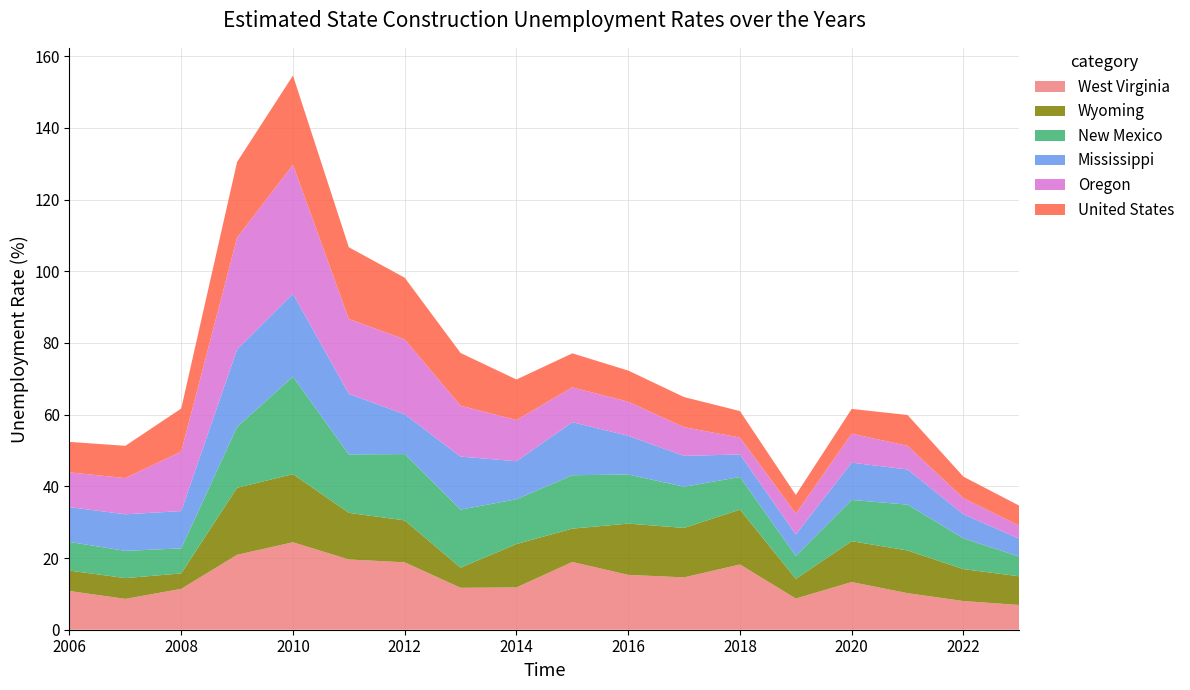

Reading left to right, list all the values displayed in this chart.

West Virginia: 2006=10.8	2007=8.6	2008=11.4	2009=20.9	2010=24.4	2011=19.6	2012=18.8	2013=11.7	2014=11.8	2015=18.9	2016=15.3	2017=14.6	2018=18.2	2019=8.7	2020=13.3	2021=10.2	2022=8.0	2023=6.9
Wyoming: 2006=5.7	2007=5.8	2008=4.3	2009=18.7	2010=19.0	2011=13.0	2012=11.7	2013=5.6	2014=12.1	2015=9.3	2016=14.3	2017=13.8	2018=15.3	2019=5.5	2020=11.4	2021=11.9	2022=8.9	2023=8.0
New Mexico: 2006=8.0	2007=7.6	2008=7.0	2009=17.0	2010=27.2	2011=16.3	2012=18.5	2013=16.2	2014=12.5	2015=14.9	2016=13.7	2017=11.5	2018=9.1	2019=6.4	2020=11.5	2021=12.8	2022=8.6	2023=5.5
Mississippi: 2006=9.7	2007=10.2	2008=10.4	2009=21.6	2010=23.1	2011=16.9	2012=11.1	2013=14.8	2014=10.6	2015=14.8	2016=10.8	2017=8.6	2018=6.3	2019=6.0	2020=10.4	2021=9.8	2022=6.7	2023=5.0
Oregon: 2006=9.7	2007=10.1	2008=16.6	2009=31.2	2010=36.0	2011=20.9	2012=20.9	2013=14.2	2014=11.5	2015=9.7	2016=9.5	2017=8.0	2018=4.7	2019=5.8	2020=8.1	2021=6.6	2022=4.5	2023=3.6
United States: 2006=8.5	2007=9.0	2008=12.0	2009=21.1	2010=24.9	2011=20.0	2012=17.2	2013=14.7	2014=11.3	2015=9.5	2016=8.7	2017=8.4	2018=7.4	2019=5.2	2020=6.9	2021=8.6	2022=6.0	2023=5.6